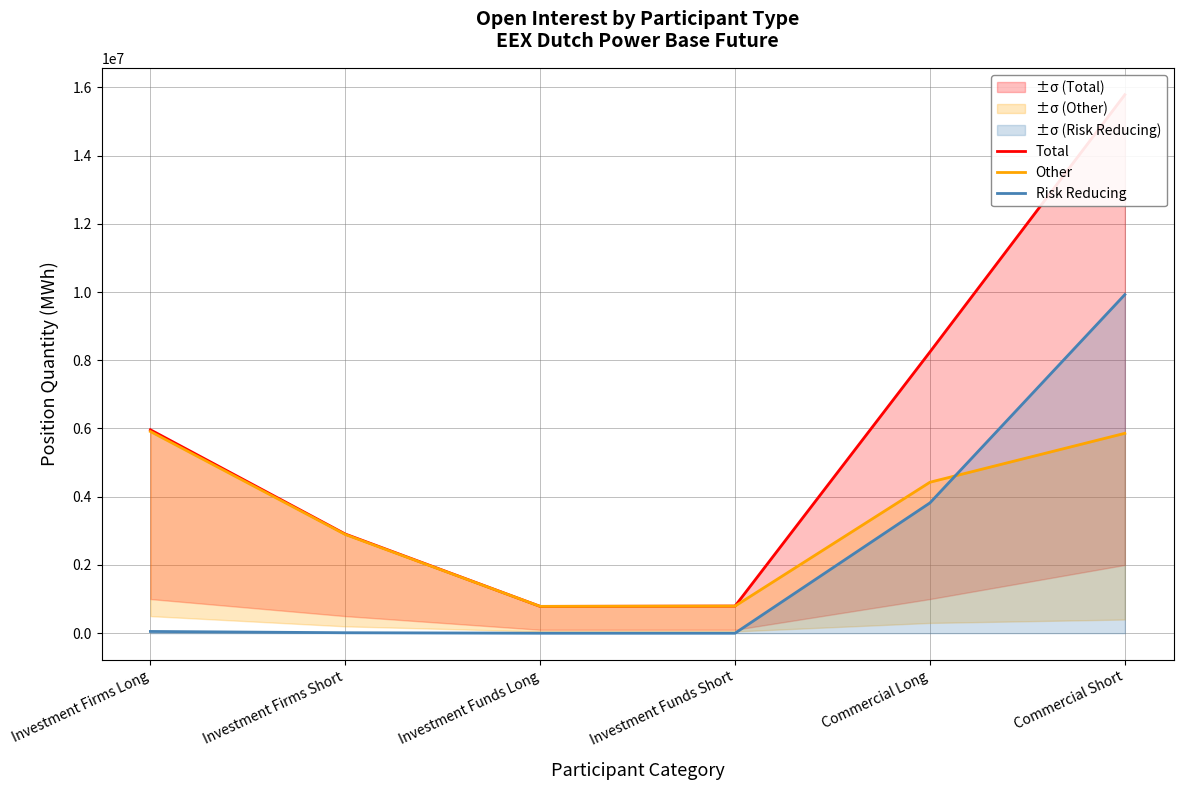

How many interior local valleys does the Total series have?

1